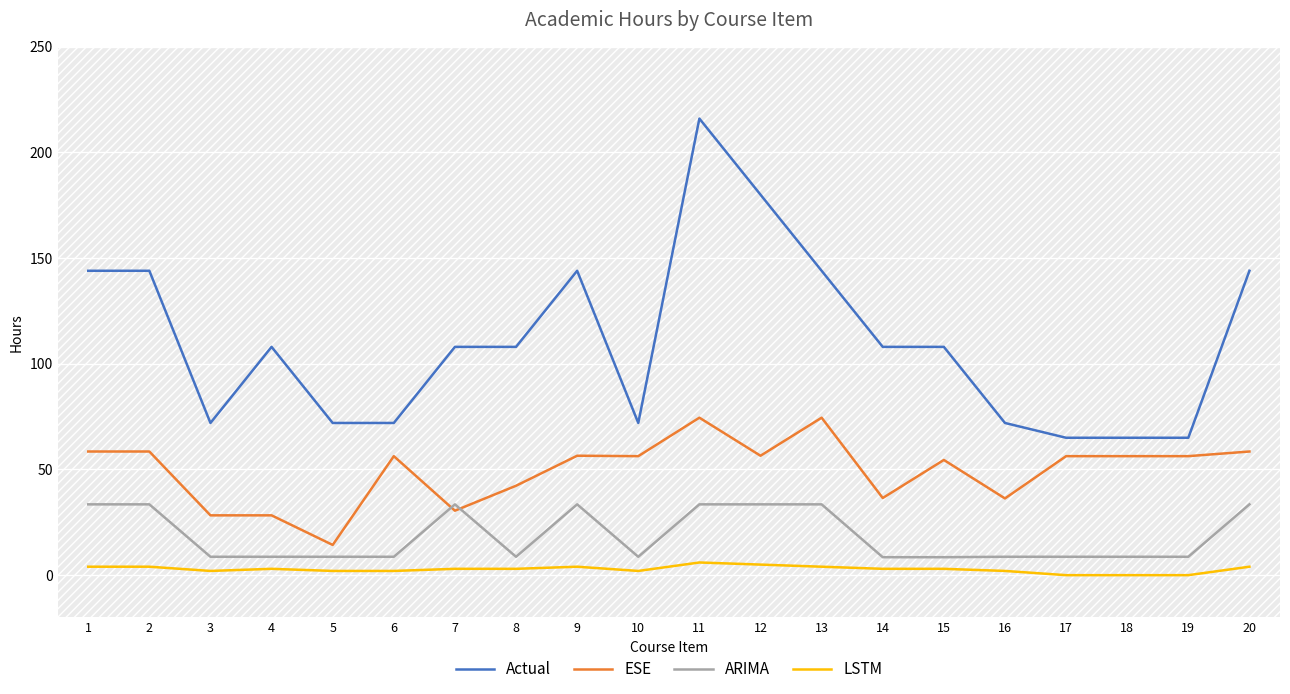

What is the sum of all ARIMA values?

372.0